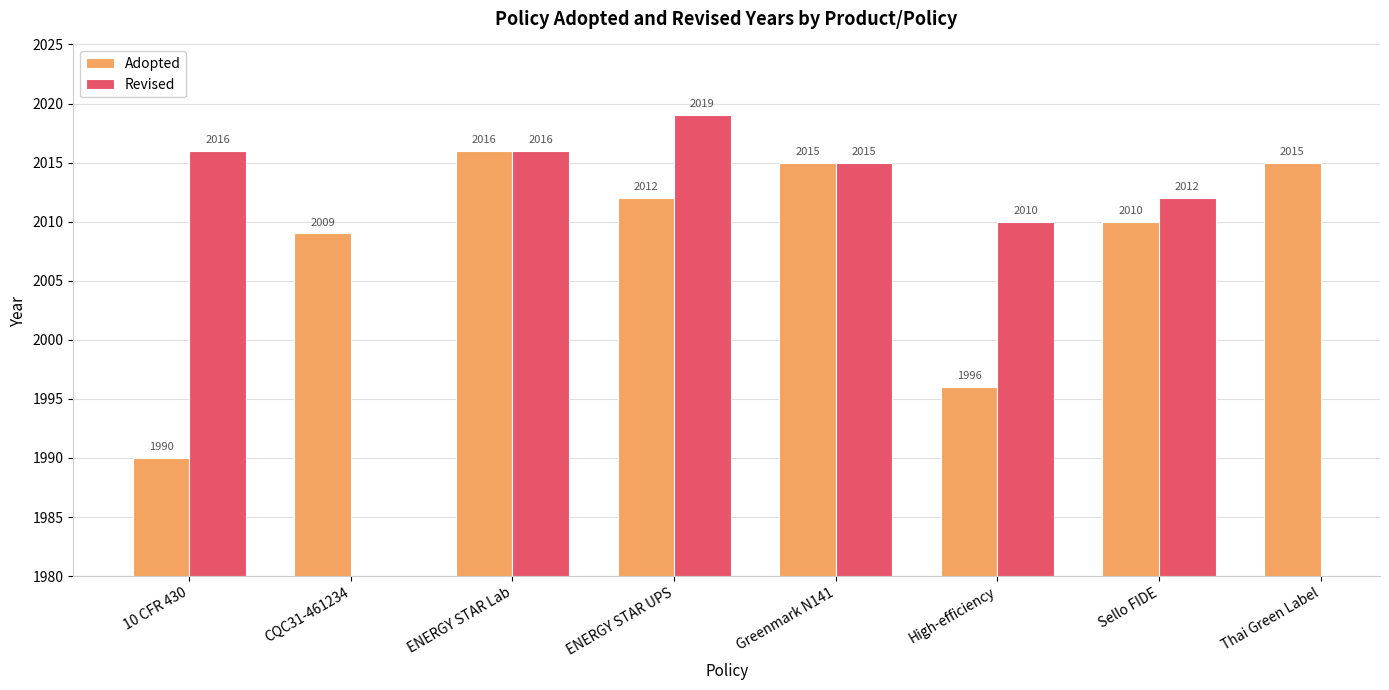

What is the average value of the Adopted series?

2008